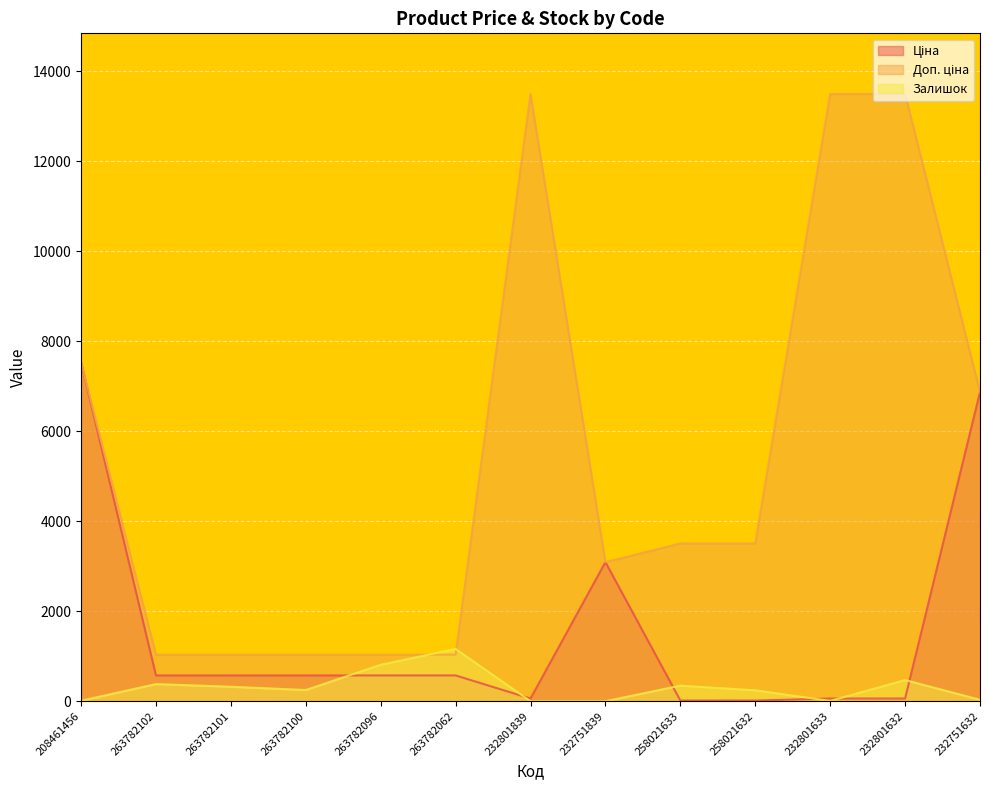

How many data points in Залишок are above 249?

6